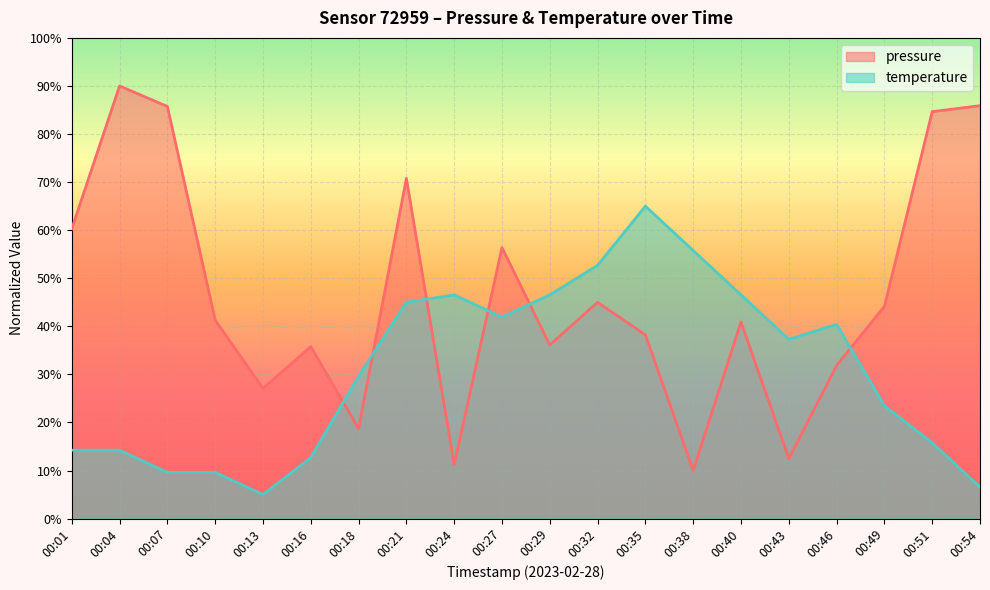

At which category does the chart reach its peak across all series?

00:04